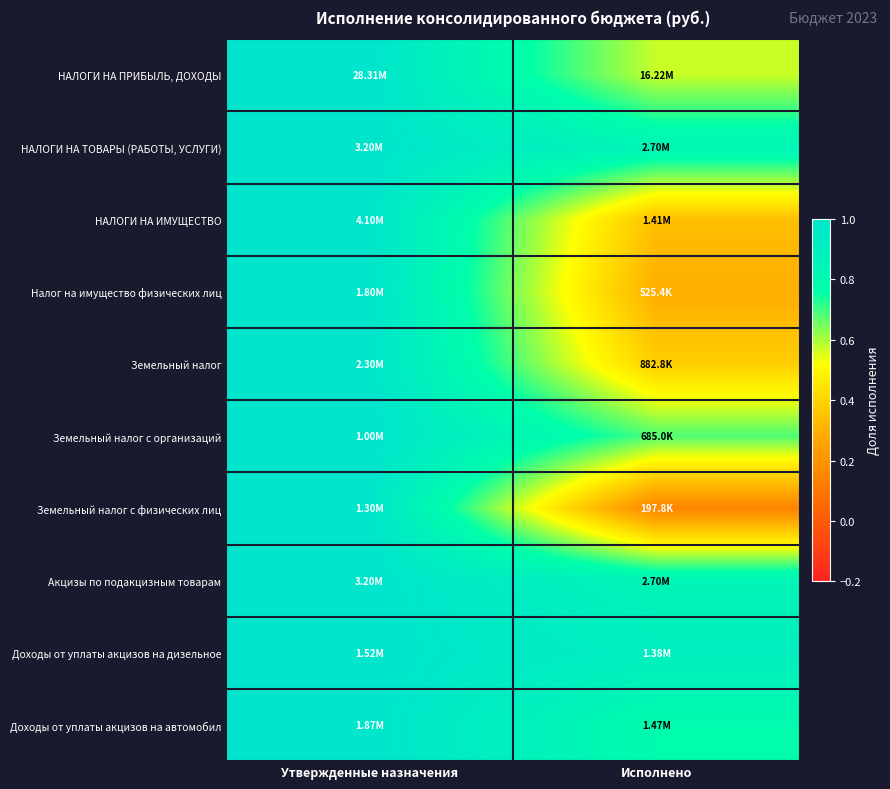

At how many categories does at least one series exceed 0?

2